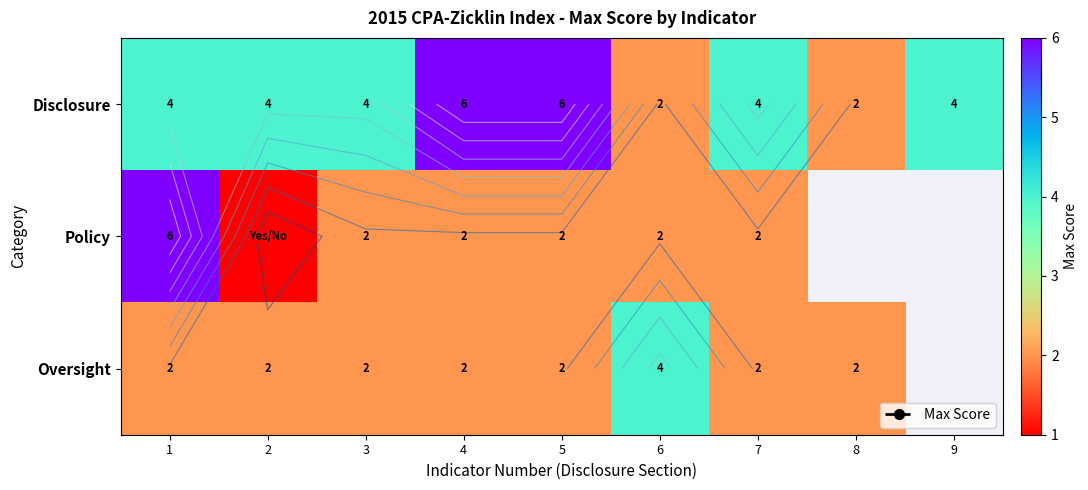

At which label does Disclosure reach its minimum?

6